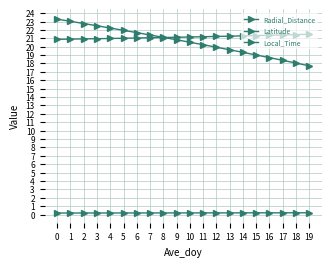

The Latitude series shows 0.2 at 18. True or false?

True